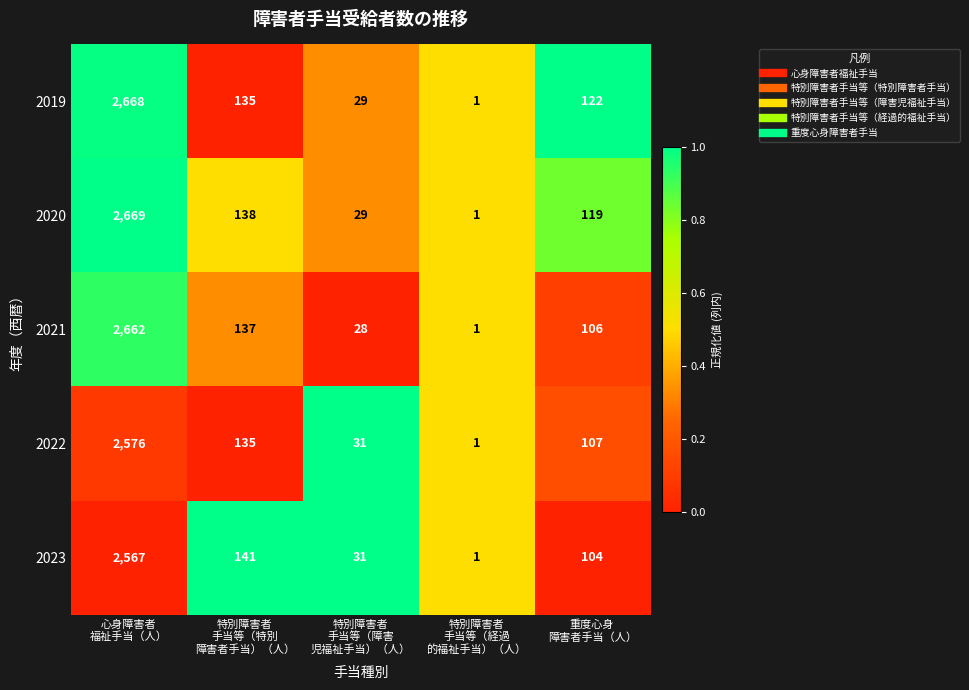

What is the highest value of the 2022 series?

2576